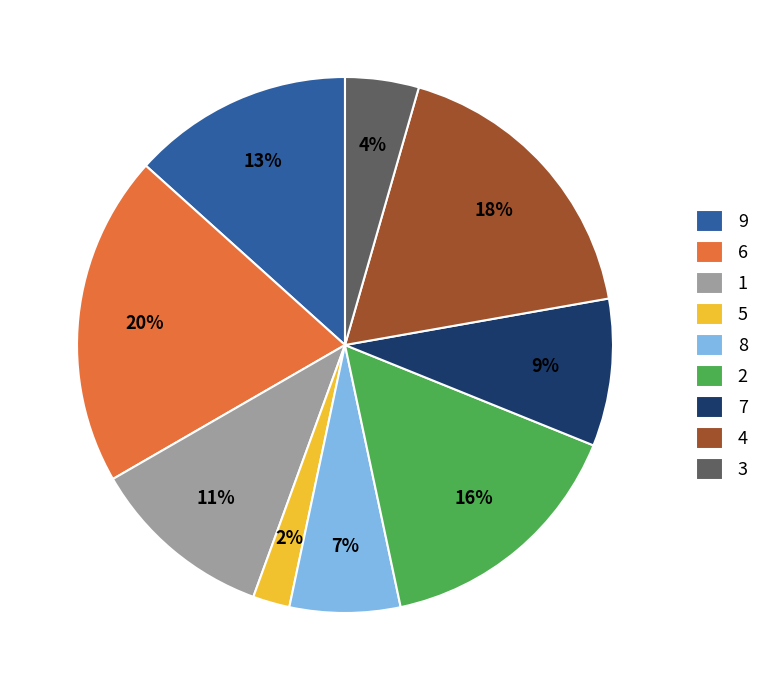

Do 2 and 3 together represent more than half of the pie?

No